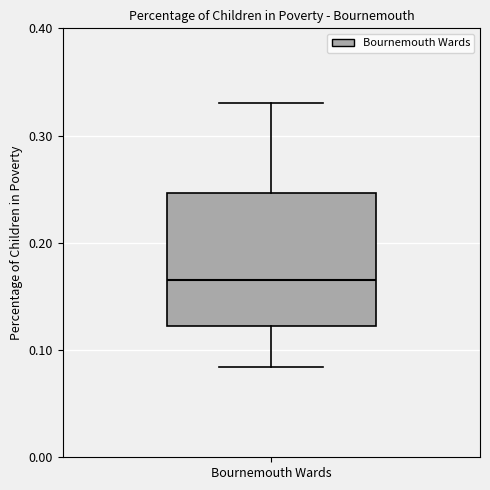

Transcribe this box plot: give where the median line is, the range the box spans, and where the two whiskers end, as read against the y-axis. The values are not printed on the chart, so give them approximately, as read against the axis.

median 0.17, box 0.12 to 0.25, whiskers 0.08 to 0.33